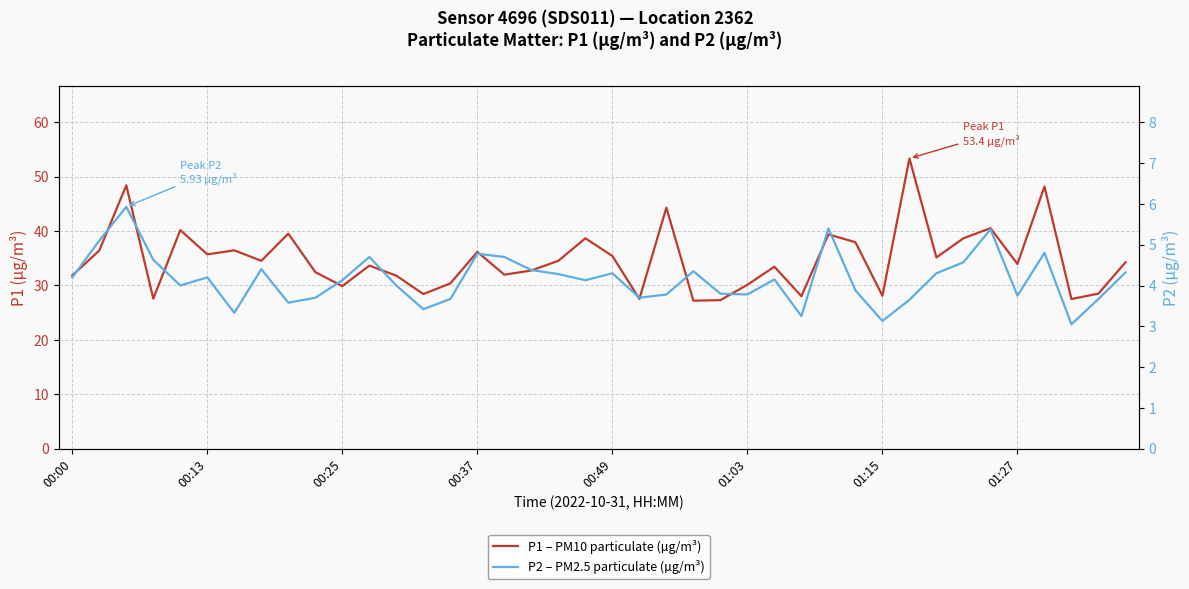

Is the value of P1 – PM10 particulate (µg/m³) at 33 greater than the value of P2 – PM2.5 particulate (µg/m³) at 19?

Yes